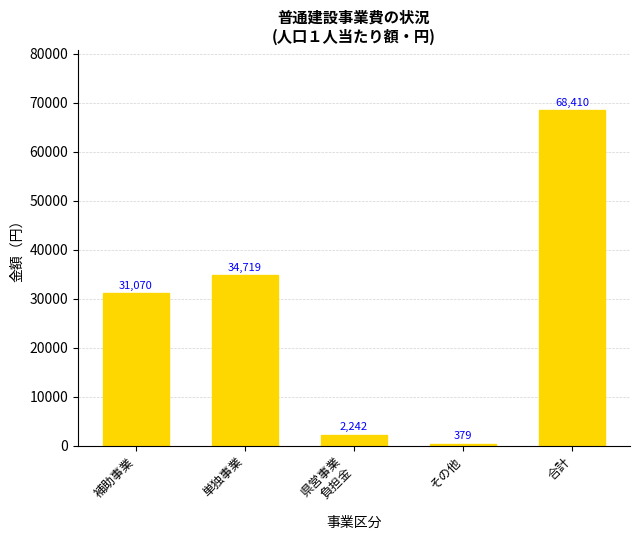

List the labels in order of value, smallest first.

その他, 県営事業
負担金, 補助事業, 単独事業, 合計